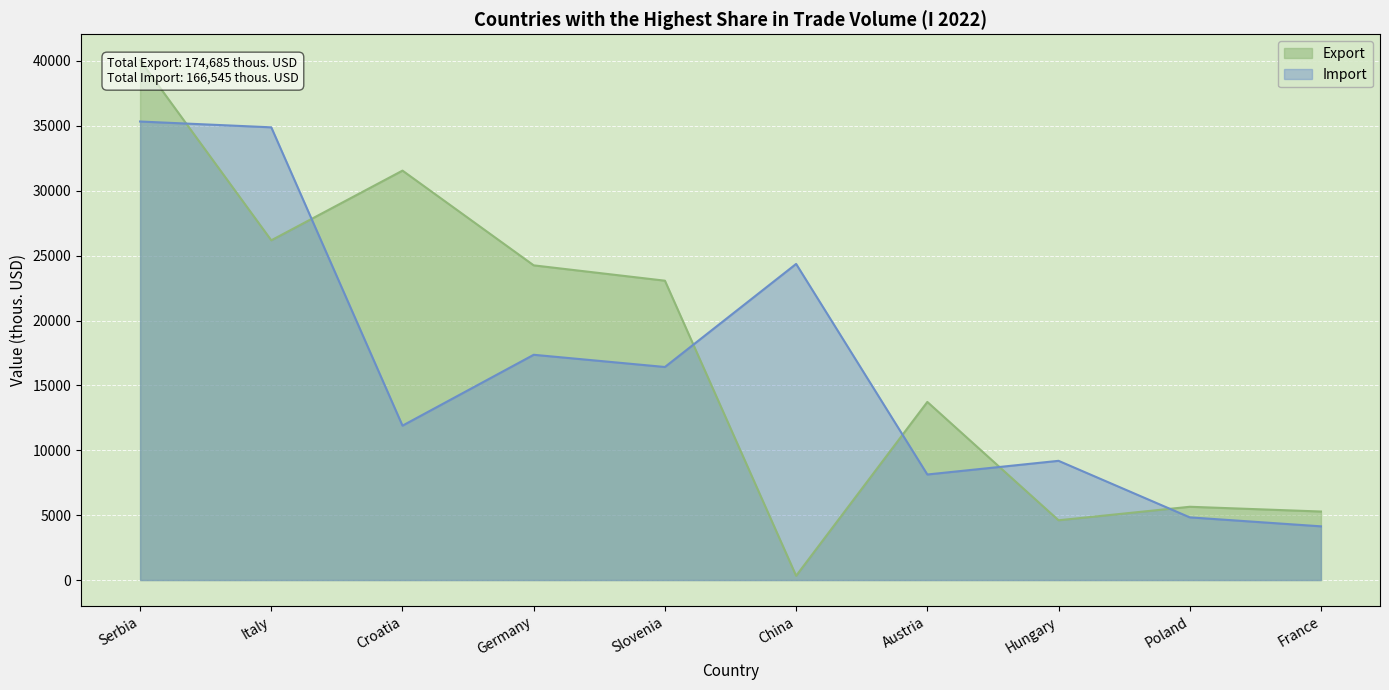

At which label does Export reach its minimum?

China